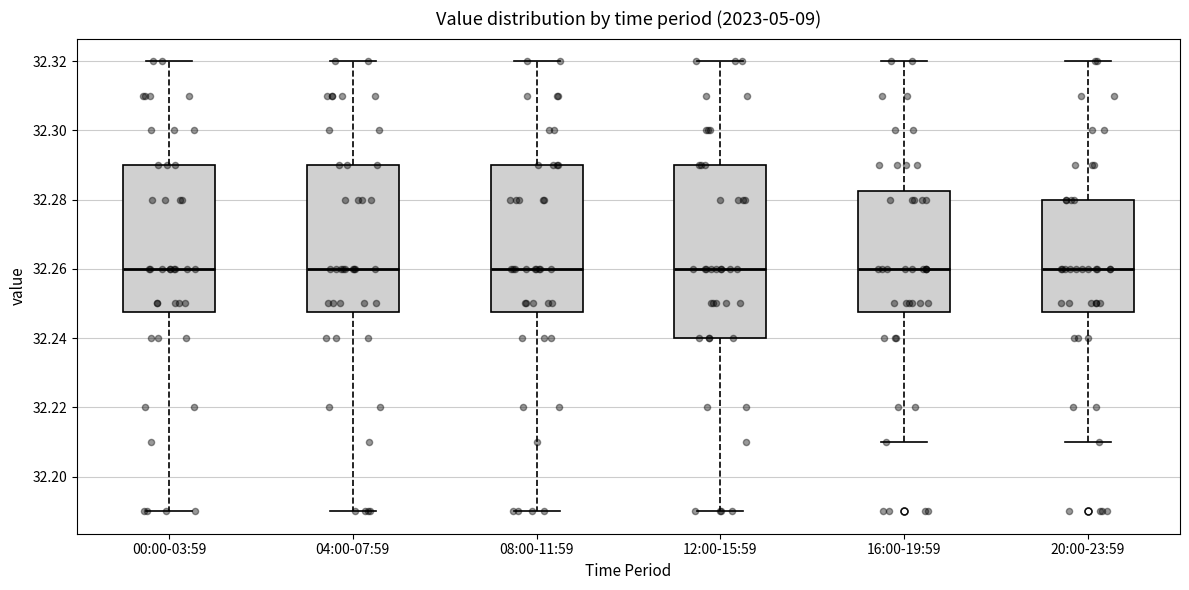

Where is the lower edge of the box for 12:00-15:59 on the y-axis? The values are not printed on the chart, so give them approximately, as read against the axis.

32.240